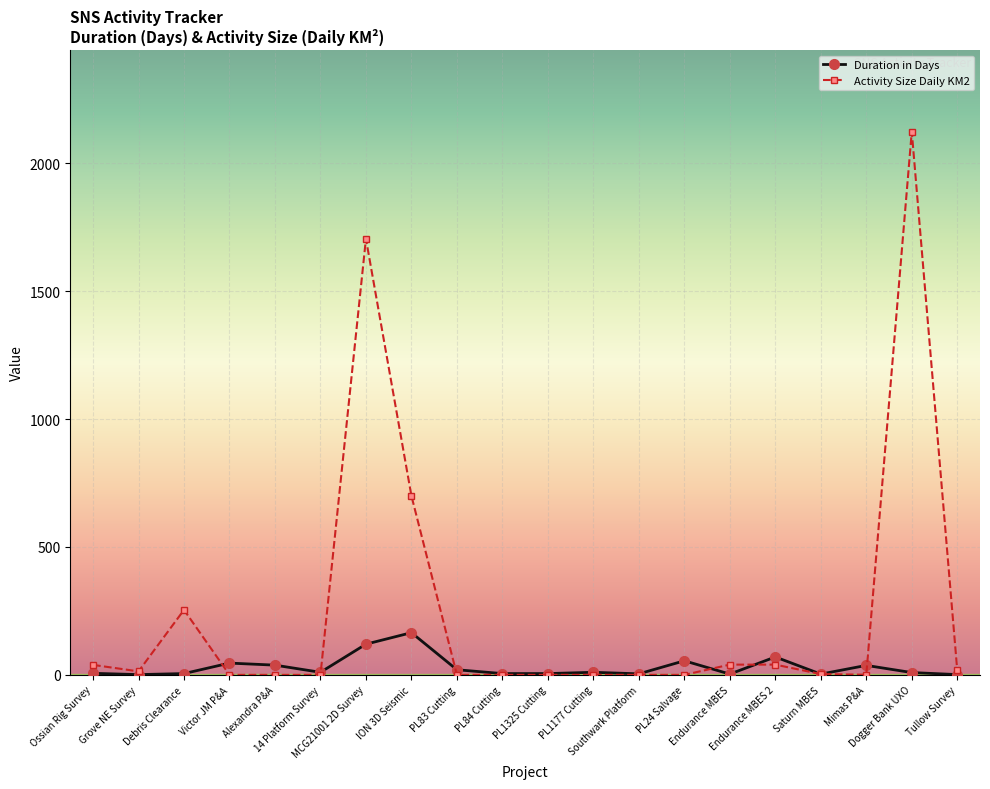

Which series changed the most between PL1177 Cutting and PL24 Salvage?

Duration in Days